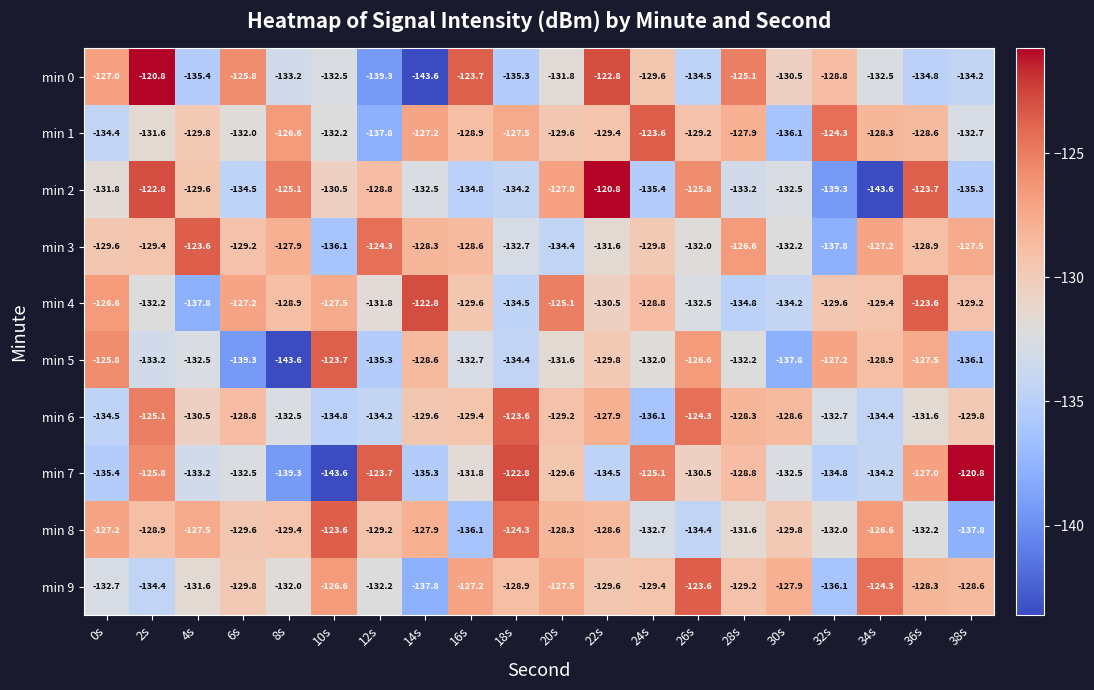

What is the minimum value for min 2?

-143.6